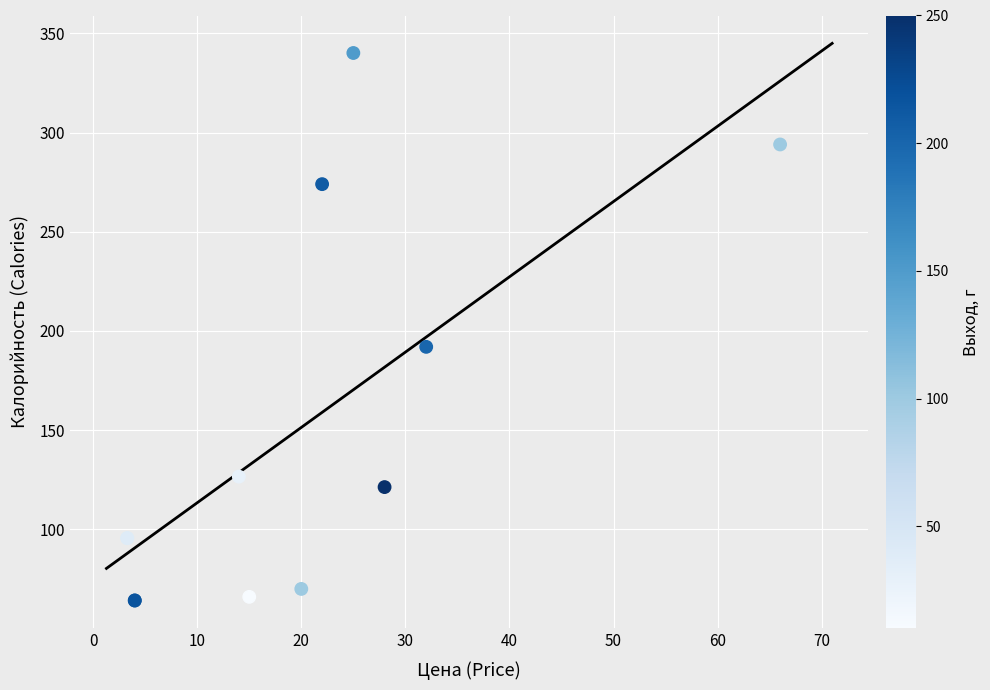

What Y value in the scatter plot is closest to 202?

192.0